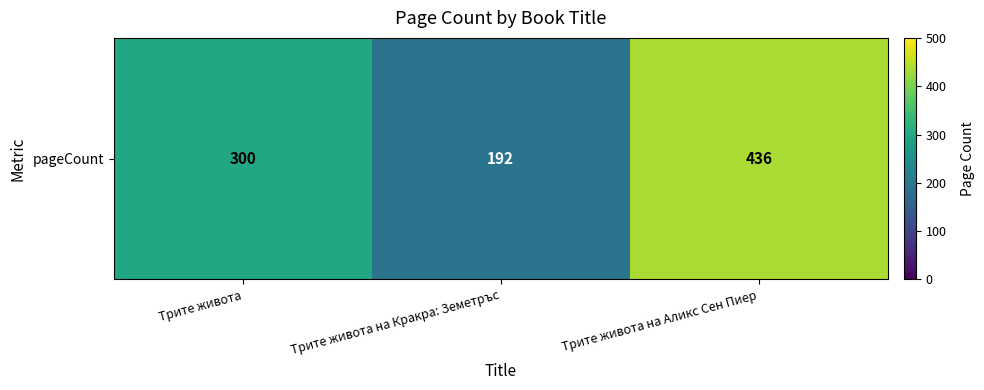

Where does the data first go above 300?

Трите живота на Аликс Сен Пиер